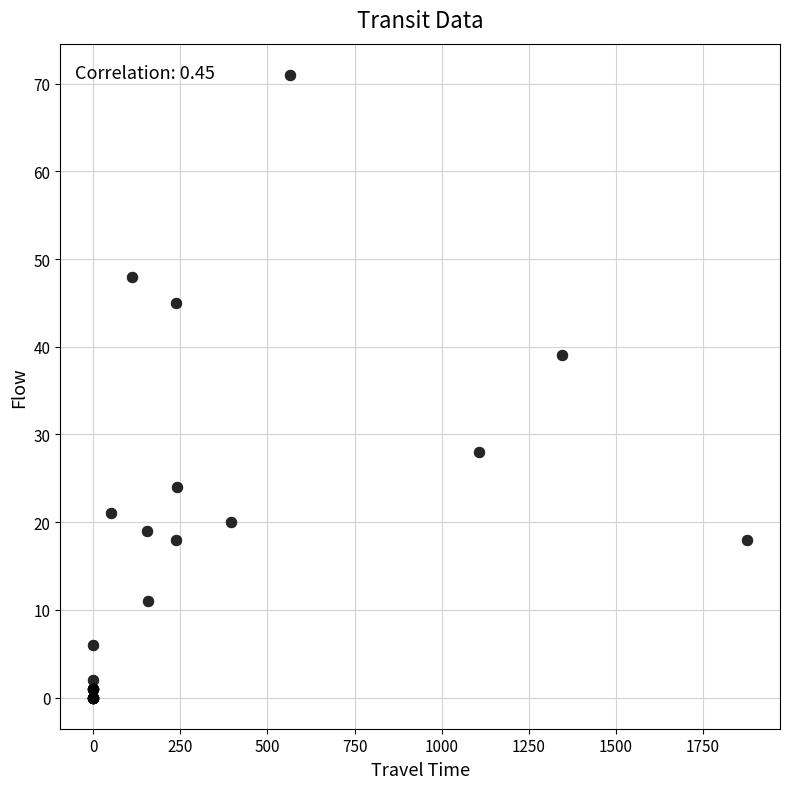

What Y value in the scatter plot is closest to 35?

39